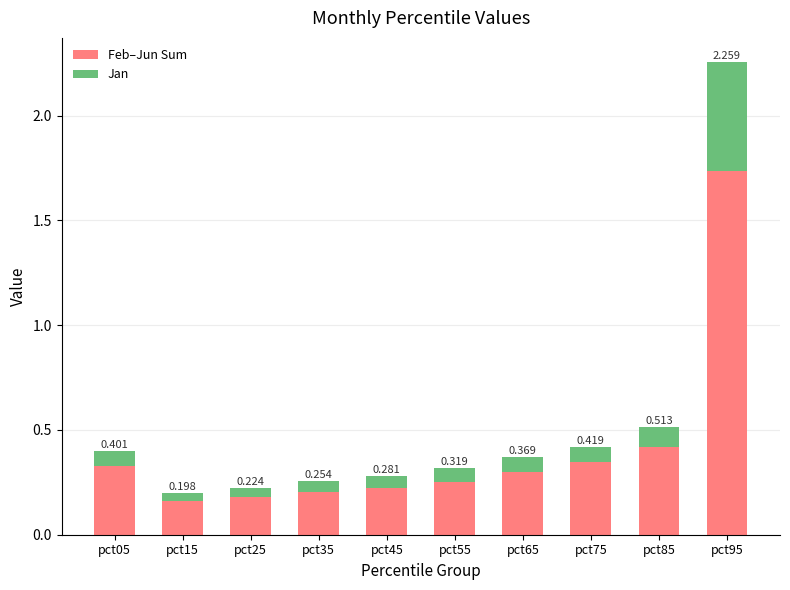

What is the value of the Feb–Jun Sum bar at the 8th from the left?

0.3